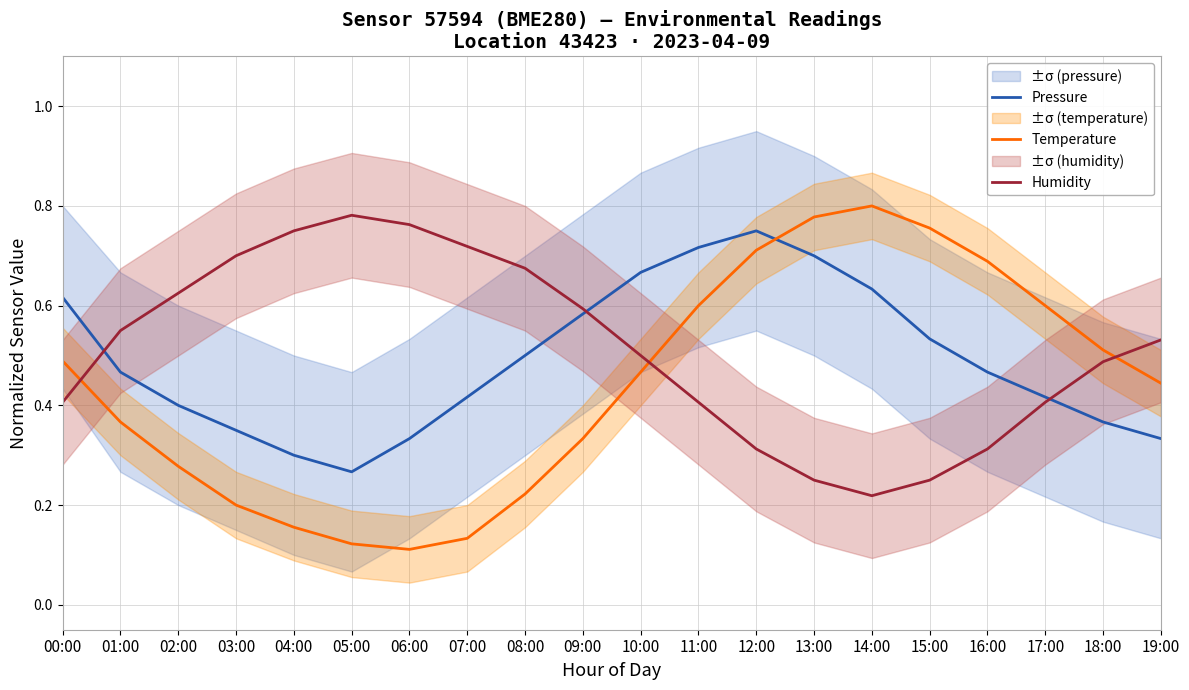

Reading left to right, extract all data points from this chart.

Pressure: 00:00=0.6	01:00=0.5	02:00=0.4	03:00=0.3	04:00=0.3	05:00=0.3	06:00=0.3	07:00=0.4	08:00=0.5	09:00=0.6	10:00=0.7	11:00=0.7	12:00=0.8	13:00=0.7	14:00=0.6	15:00=0.5	16:00=0.5	17:00=0.4	18:00=0.4	19:00=0.3
Temperature: 00:00=0.5	01:00=0.4	02:00=0.3	03:00=0.2	04:00=0.2	05:00=0.1	06:00=0.1	07:00=0.1	08:00=0.2	09:00=0.3	10:00=0.5	11:00=0.6	12:00=0.7	13:00=0.8	14:00=0.8	15:00=0.8	16:00=0.7	17:00=0.6	18:00=0.5	19:00=0.4
Humidity: 00:00=0.4	01:00=0.5	02:00=0.6	03:00=0.7	04:00=0.8	05:00=0.8	06:00=0.8	07:00=0.7	08:00=0.7	09:00=0.6	10:00=0.5	11:00=0.4	12:00=0.3	13:00=0.2	14:00=0.2	15:00=0.2	16:00=0.3	17:00=0.4	18:00=0.5	19:00=0.5